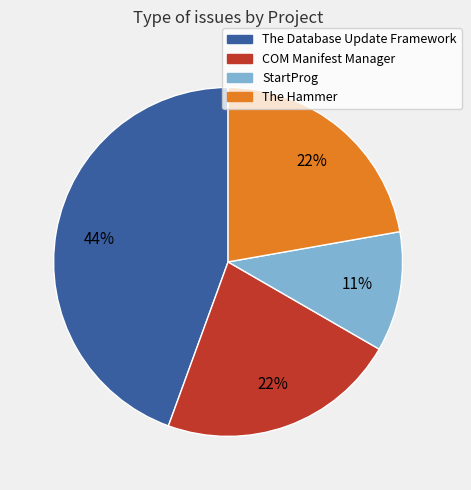

Is COM Manifest Manager the majority of the pie?

No